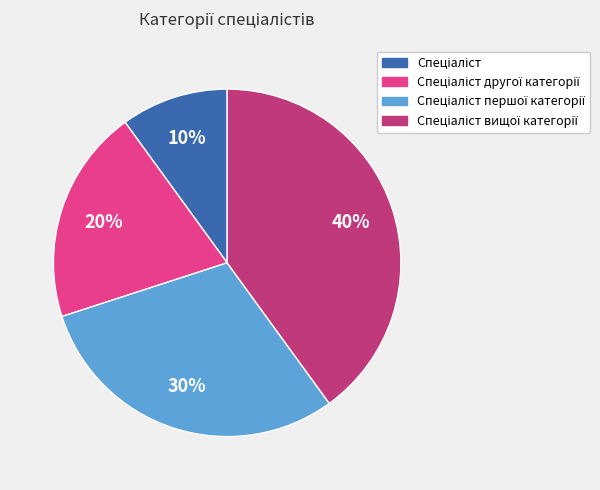

To the nearest percent, what is the average slice percentage?

25%